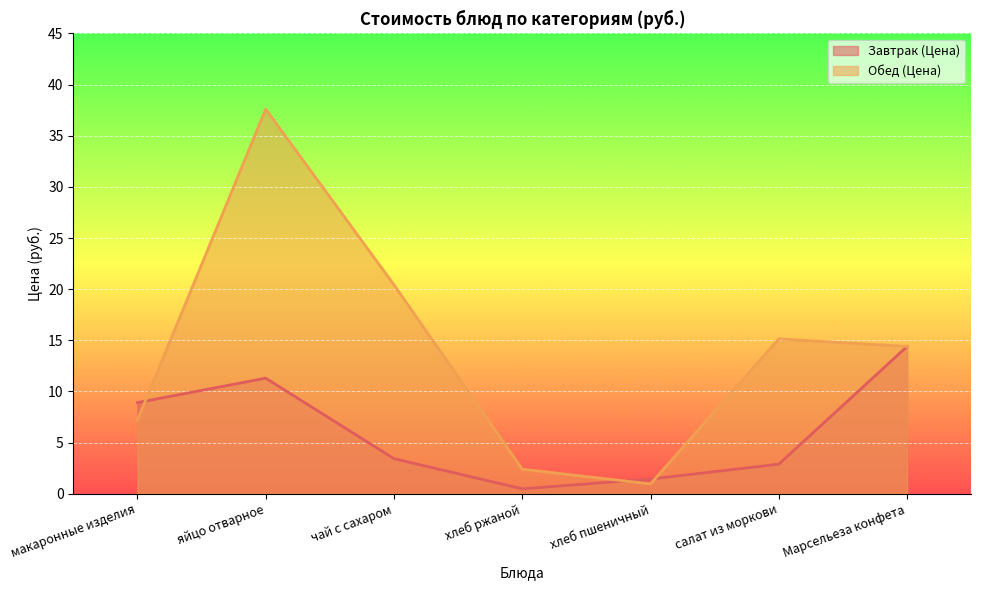

What is the label of the 3rd point from the left?

чай с сахаром